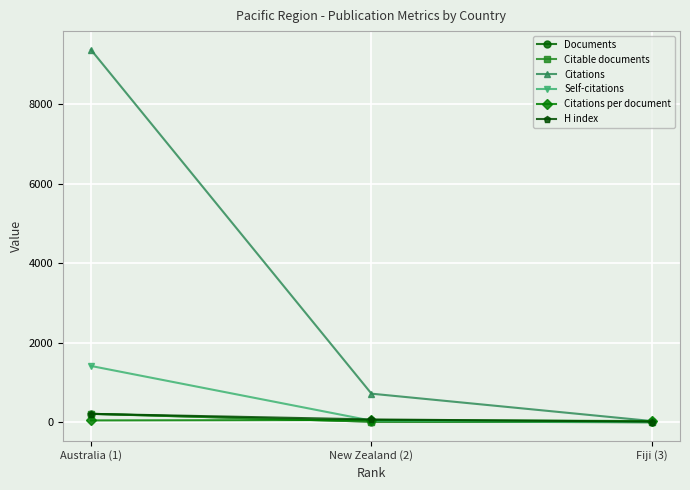

Is the value of Citations at New Zealand (2) greater than the value of Documents at New Zealand (2)?

Yes